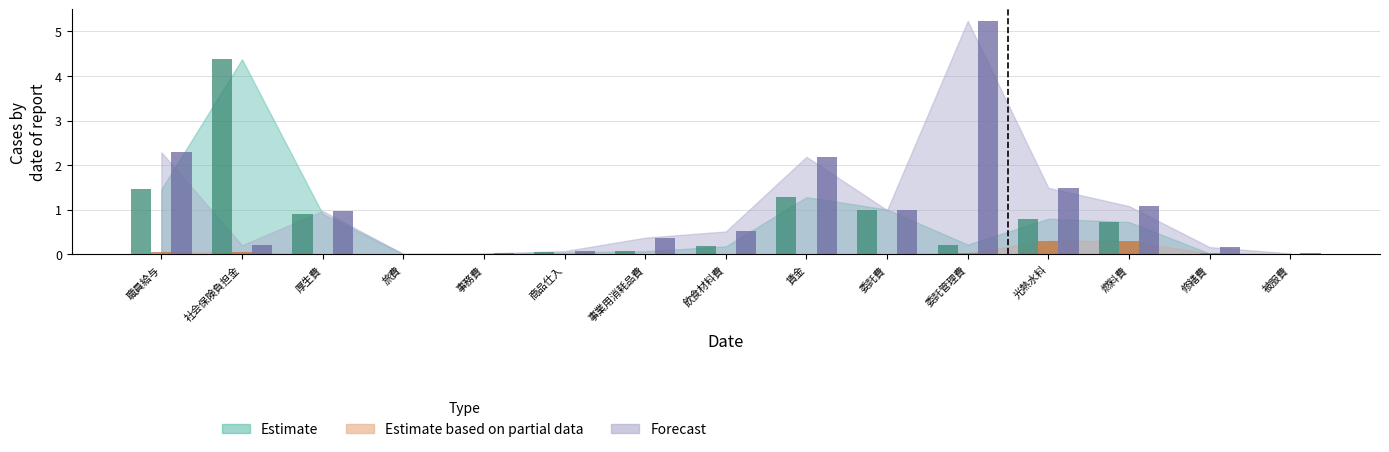

True or false: Estimate based on partial data has a value of 0.1 at 賃金.

False